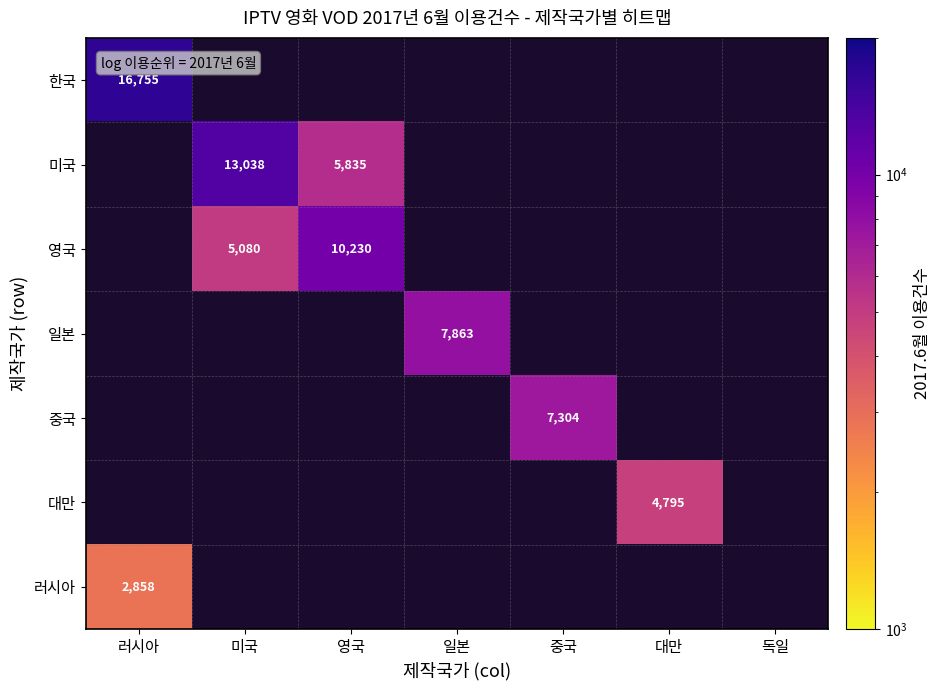

The value of 중국 at 중국 is 7304. True or false?

True